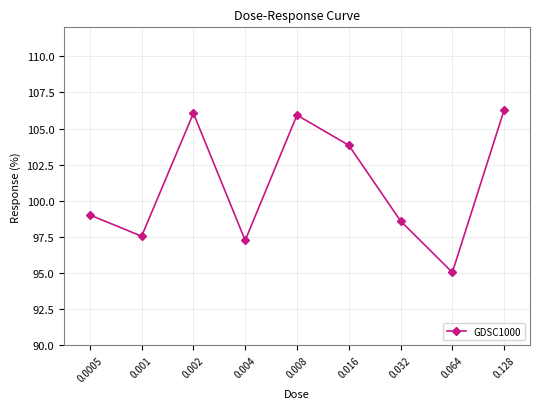

What is the sum of all values?

909.6